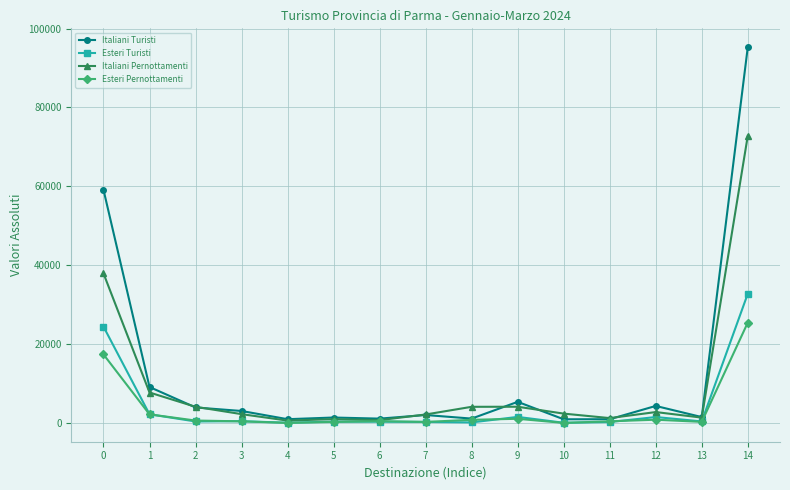

What are all the series names shown in the legend?

Italiani Turisti, Esteri Turisti, Italiani Pernottamenti, Esteri Pernottamenti